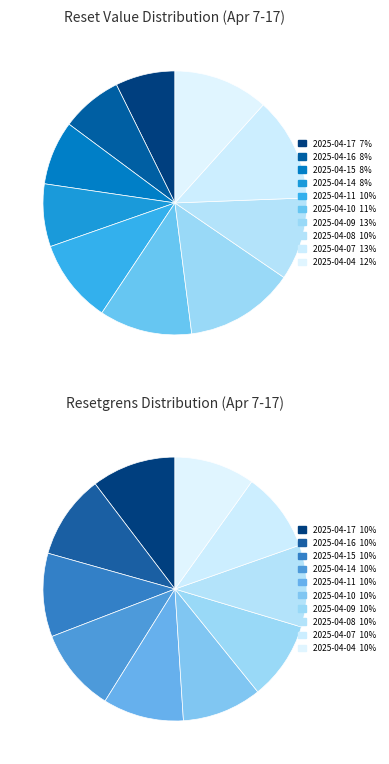

Count the number of slices in the pie.

10